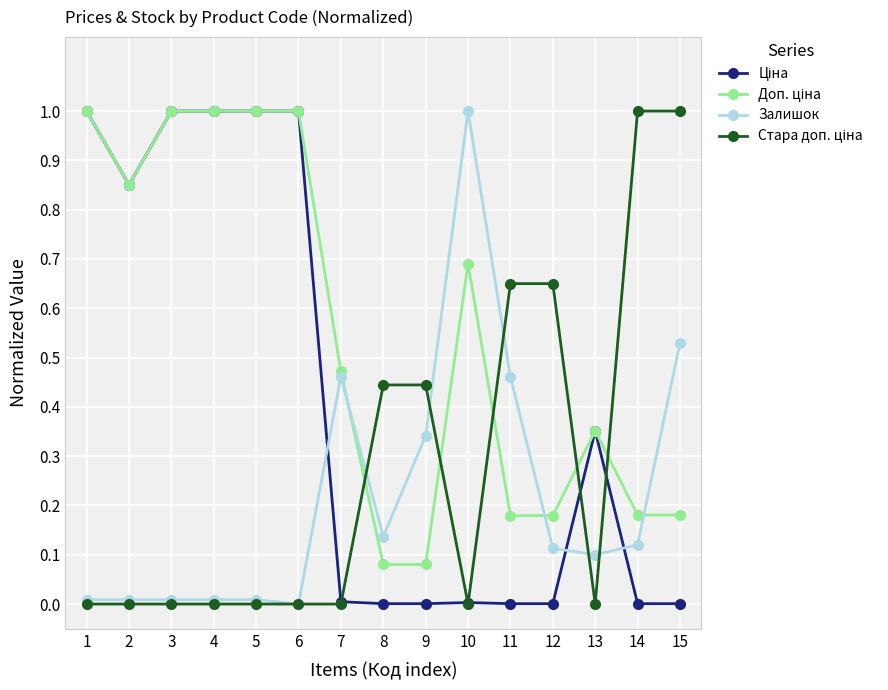

What is the maximum value for Залишок?

1.0